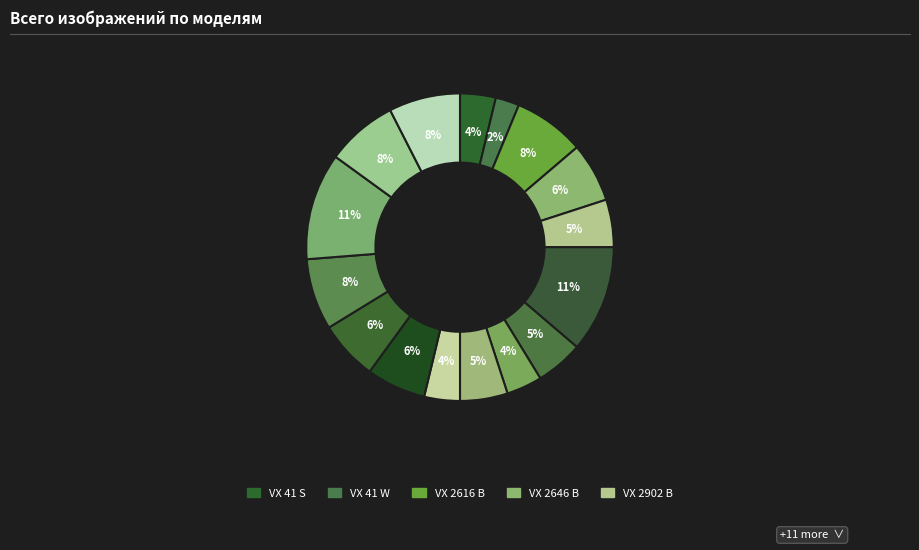

Rank the categories by value from lowest to highest.

VX 41 W, VX 41 S, VX 4233 W, VX 4234 W, VX 2902 B, VX 4012 B, VX 4234 B, VX 2646 B, VX 2636 B, VX 2626 B, VX 2616 B, VX 6523 B, VX 2904 B, VX 4232 B, VX 4011 B, VX 4013 B